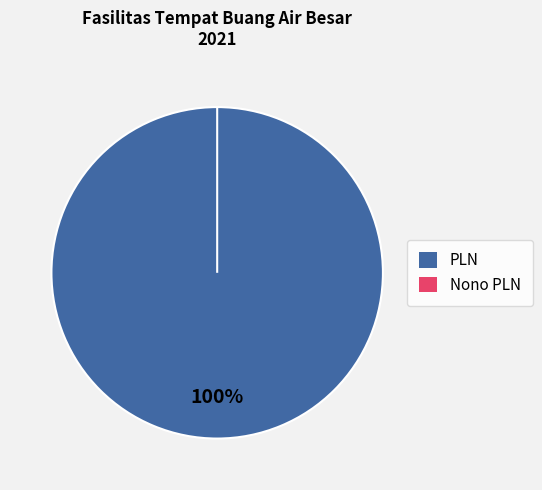

What percentage do Nono PLN and PLN together represent?

100.0%